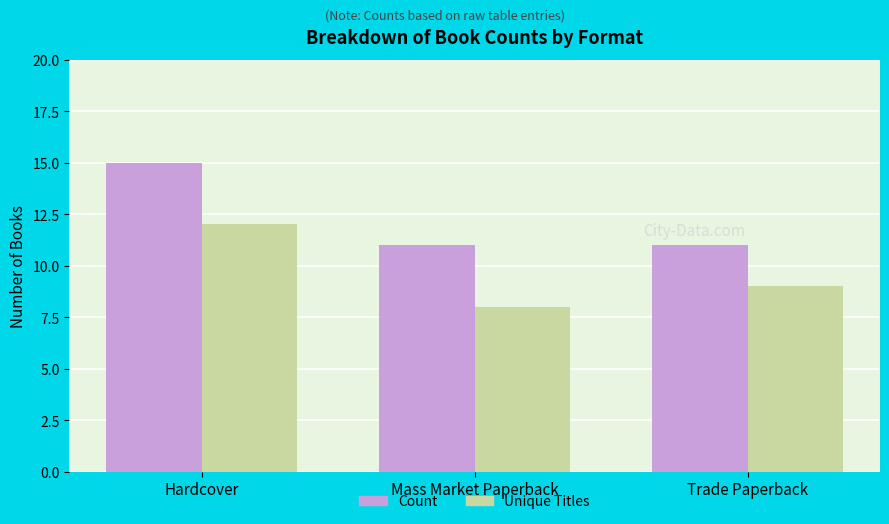

What position from the right is Hardcover?

3